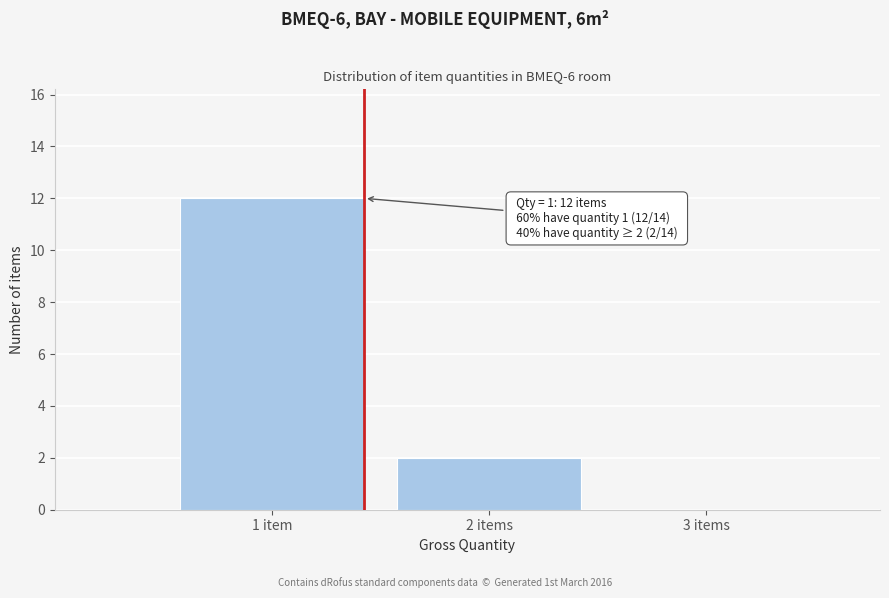

Reading left to right, what are all the values shown in this chart?

1 item=12	2 items=2	3 items=0